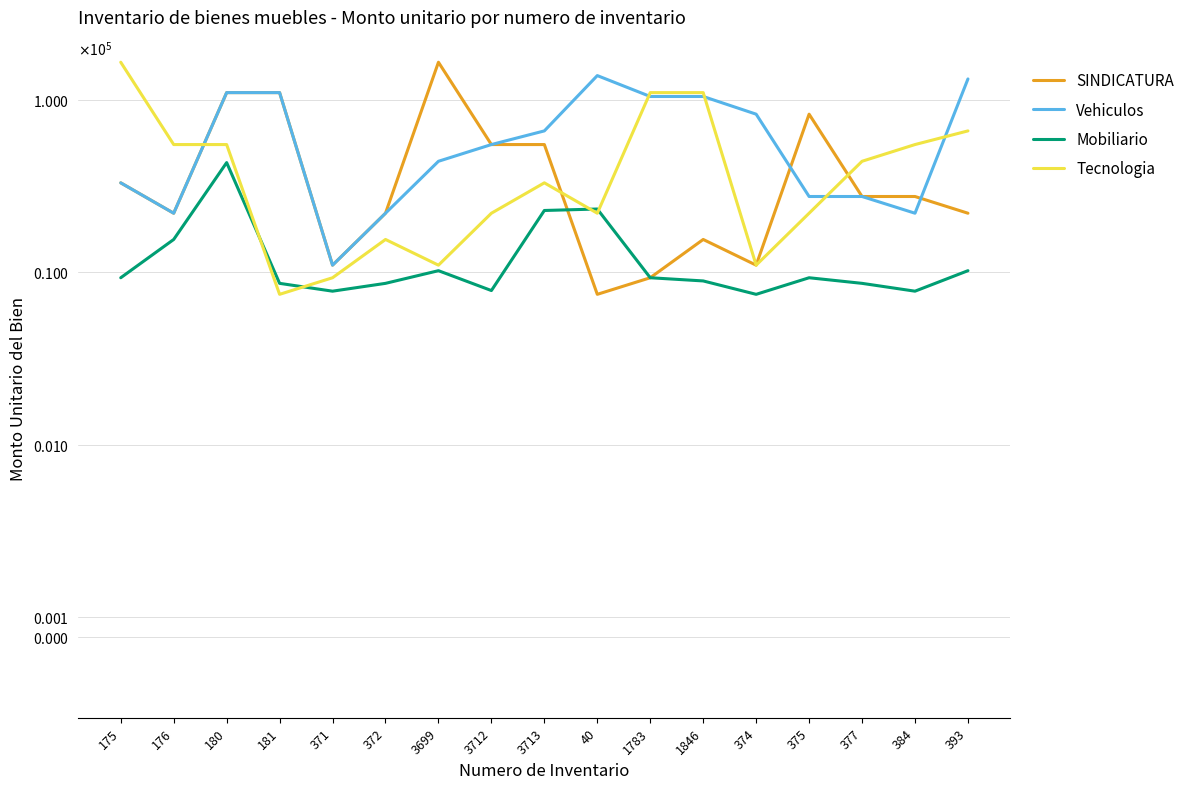

How many series are shown in this chart?

4